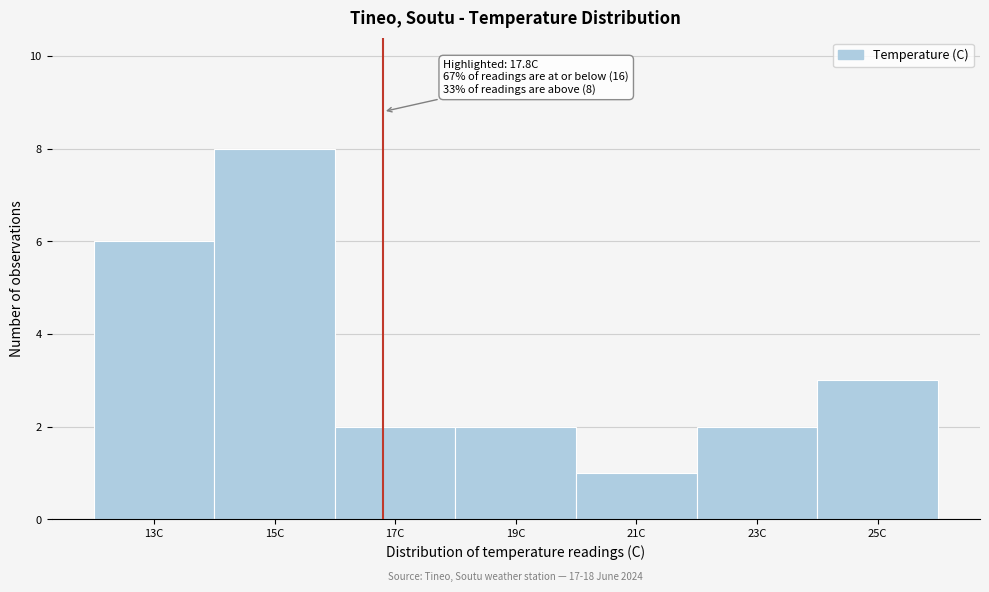

Reading left to right, what are all the values shown in this chart?

13C=6	15C=8	17C=2	19C=2	21C=1	23C=2	25C=3